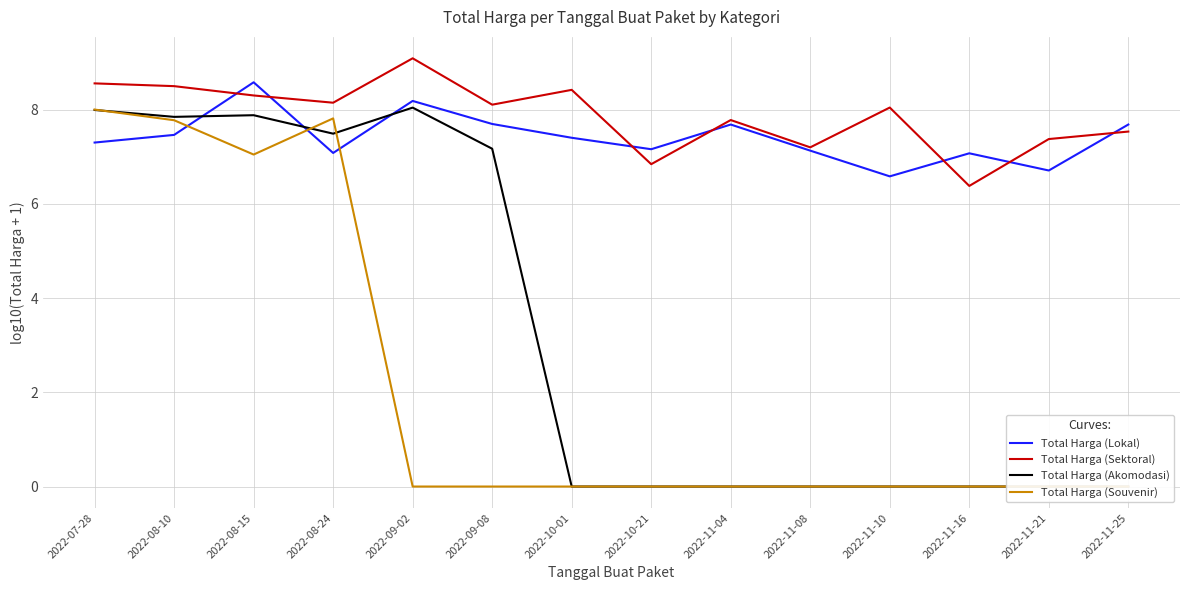

Where is the first local maximum for Total Harga (Lokal)?

2022-08-15